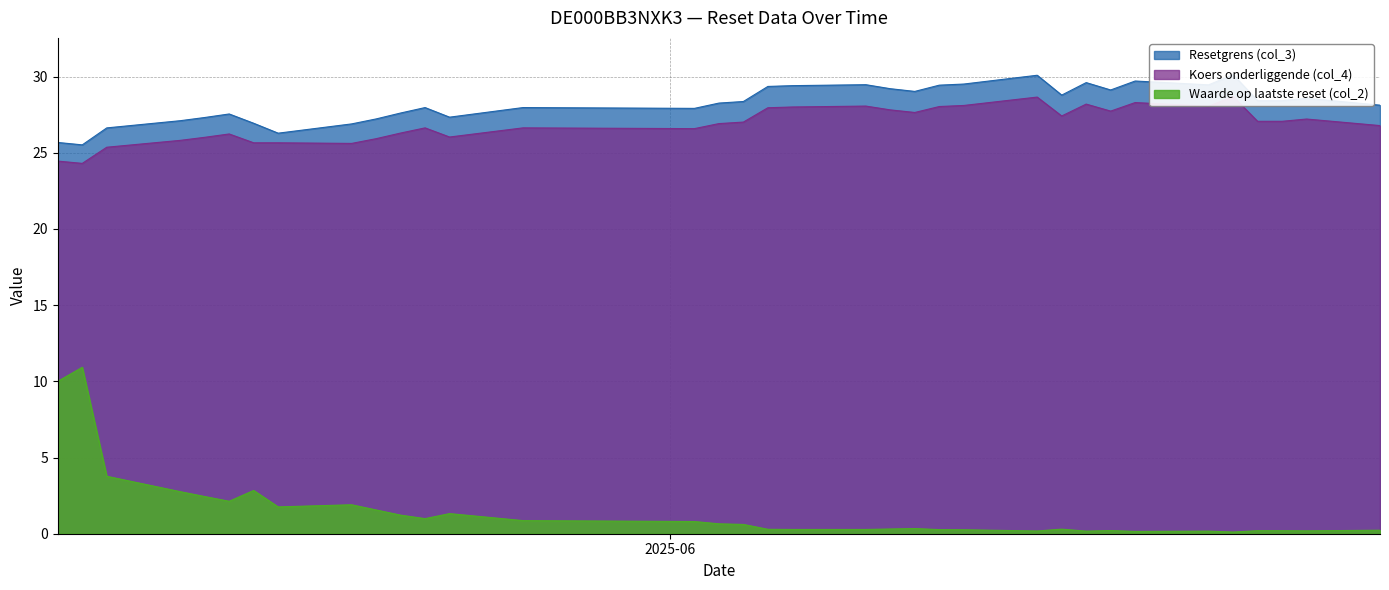

What is the label of the 27th point from the right?

2025-05-19